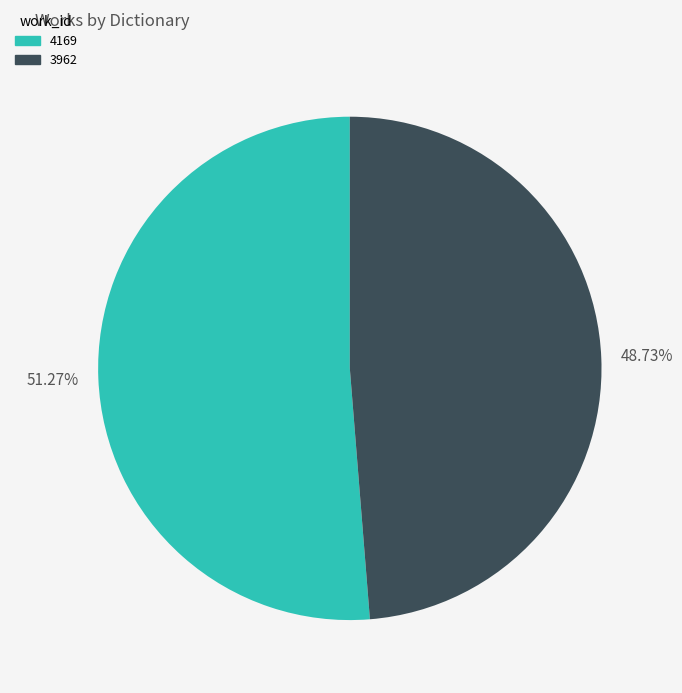

Is the sum of 4169 and 3962 greater than half?

Yes